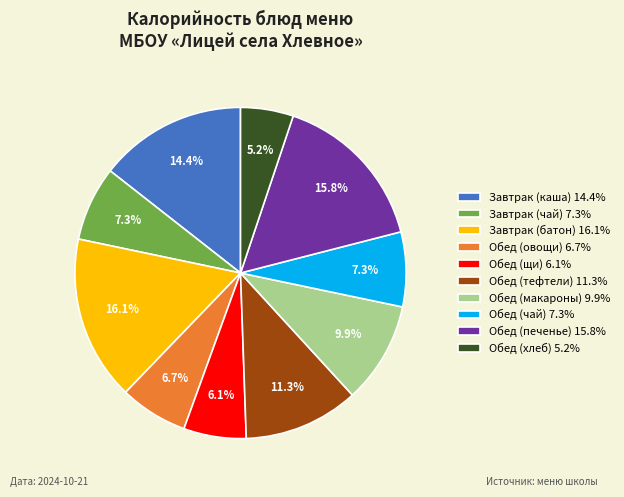

What portion of the pie excludes Завтрак (батон)?

83.9%